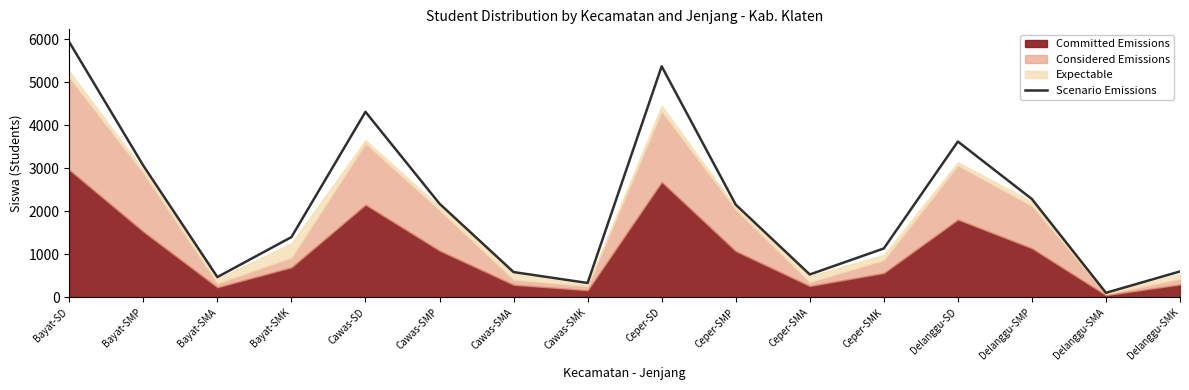

How many lines are shown in the chart?

1